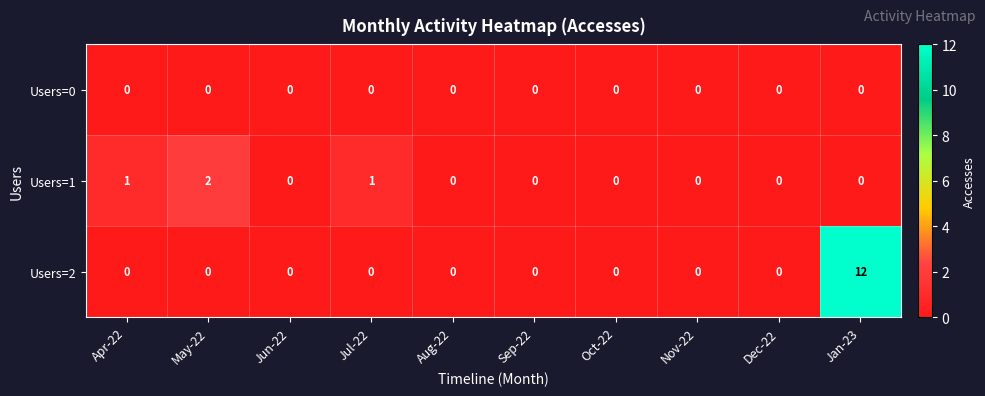

Between Apr-22 and Nov-22, which series saw the biggest shift?

Users=1